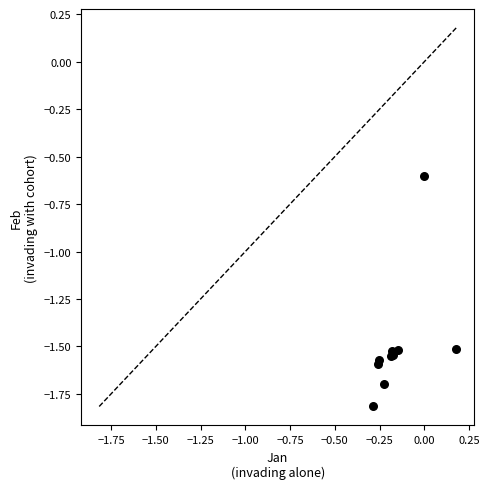

What Y value in the scatter plot is closest to -1?

-0.6